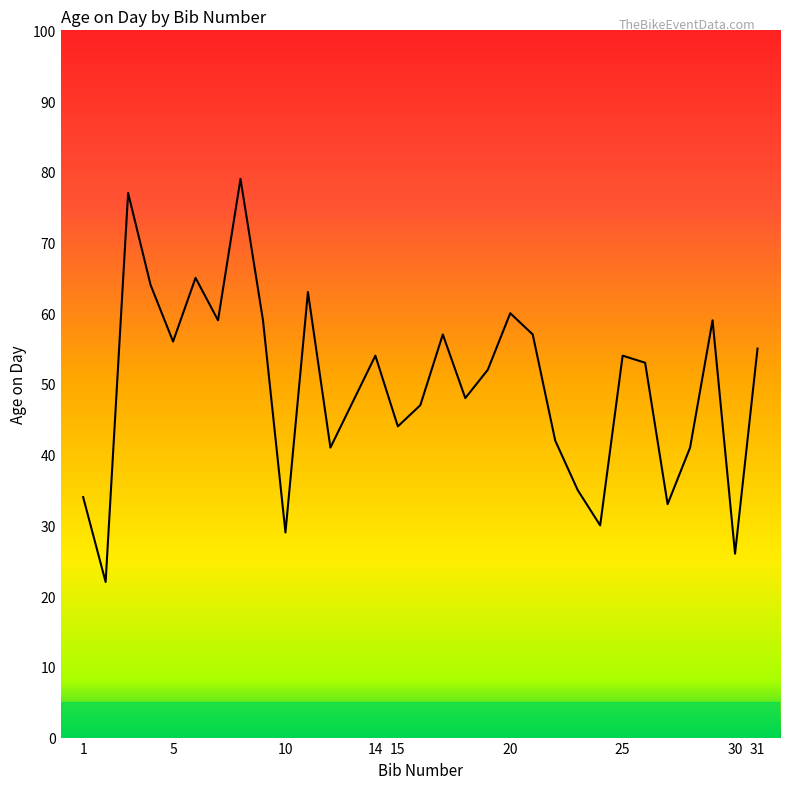

What is the difference between the maximum and minimum values?

57